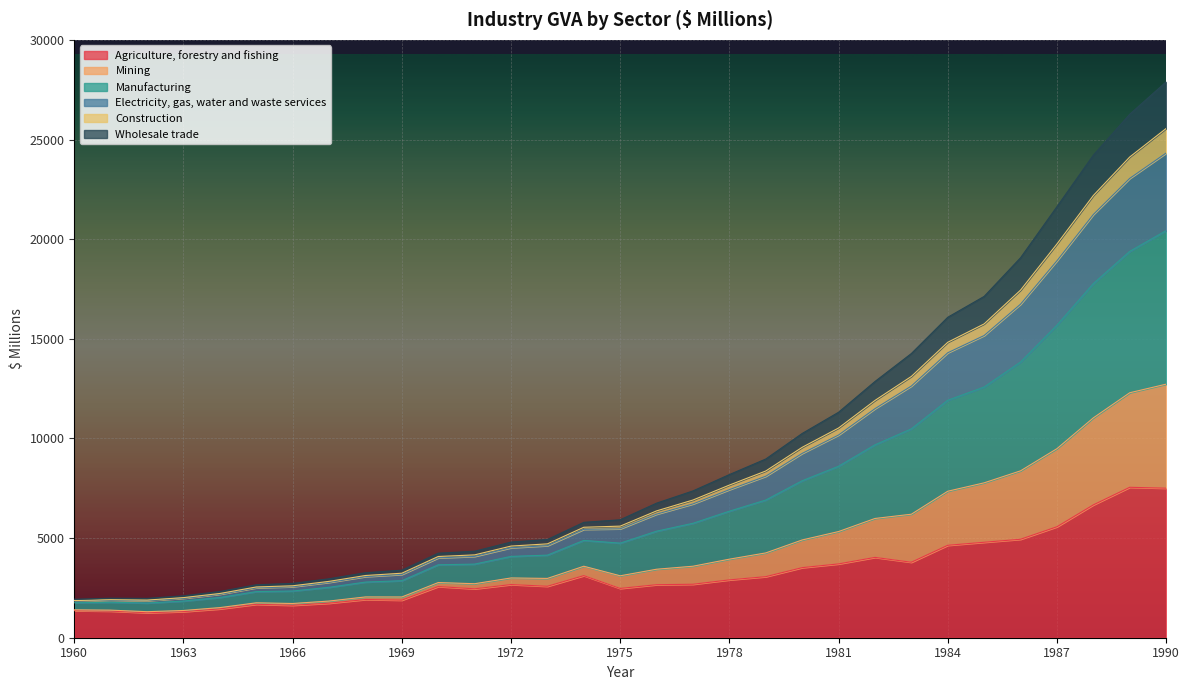

True or false: Mining and Electricity, gas, water and waste services intersect in this chart.

False